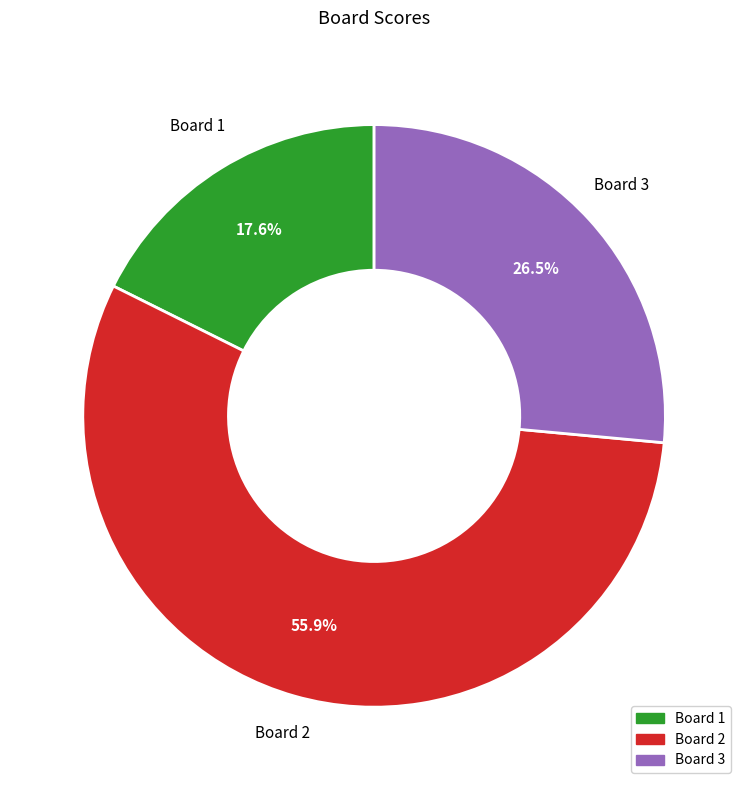

Rank the categories by value from highest to lowest.

Board 2, Board 3, Board 1